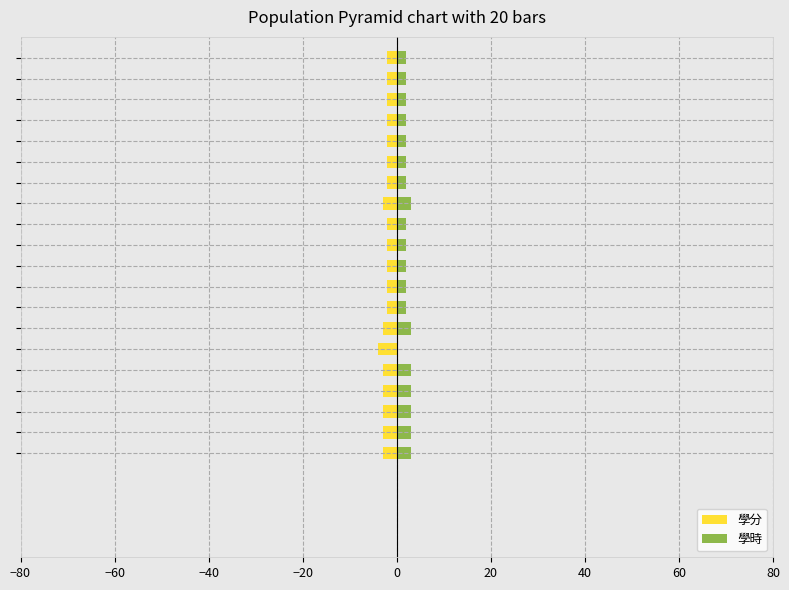

Count the 學分 values in the range -3 to -2.

19